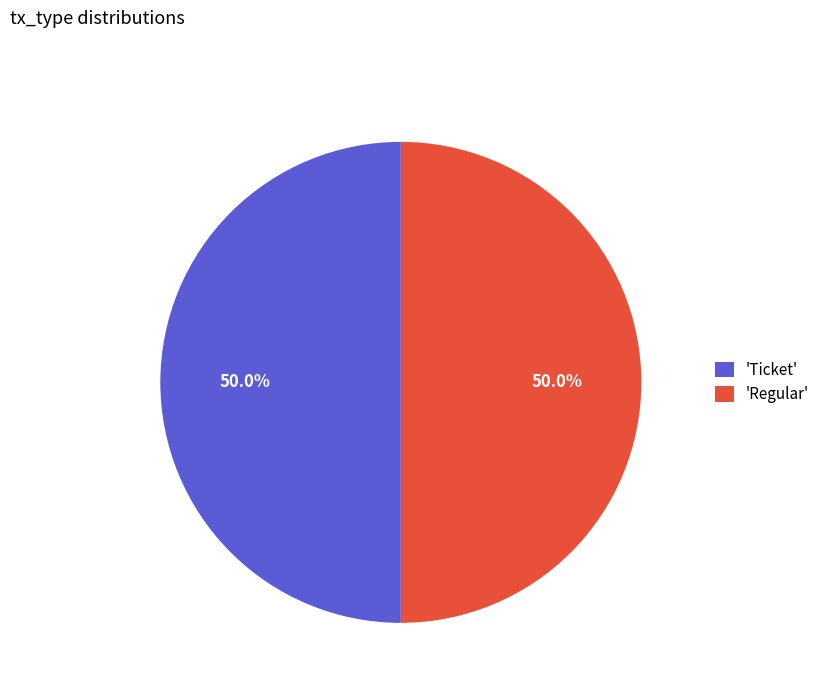

Do 'Regular' and 'Ticket' together represent more than half of the pie?

Yes